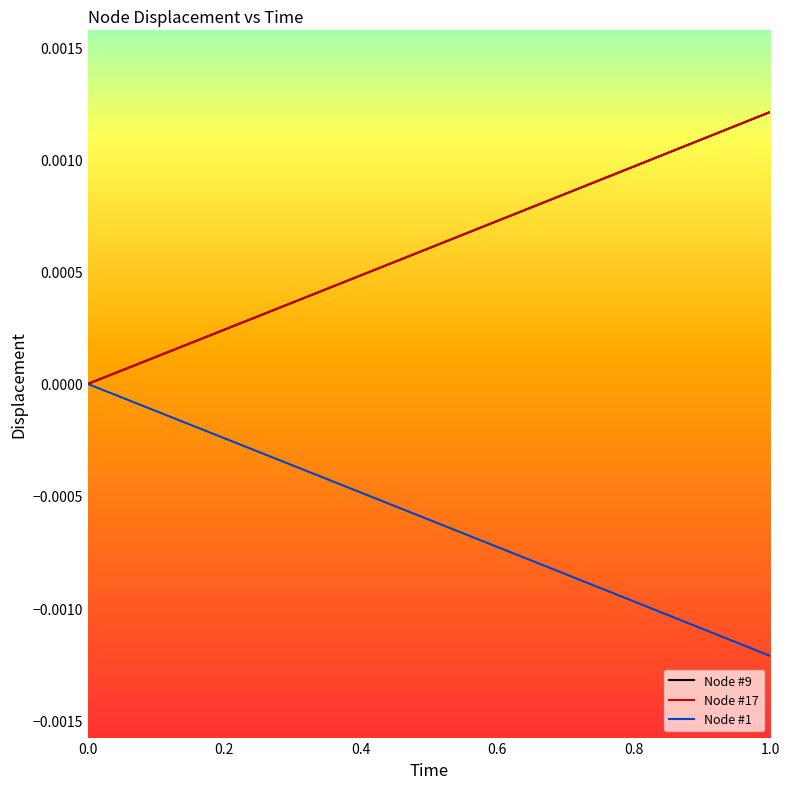

Which series has the largest total across all categories?

Node #9